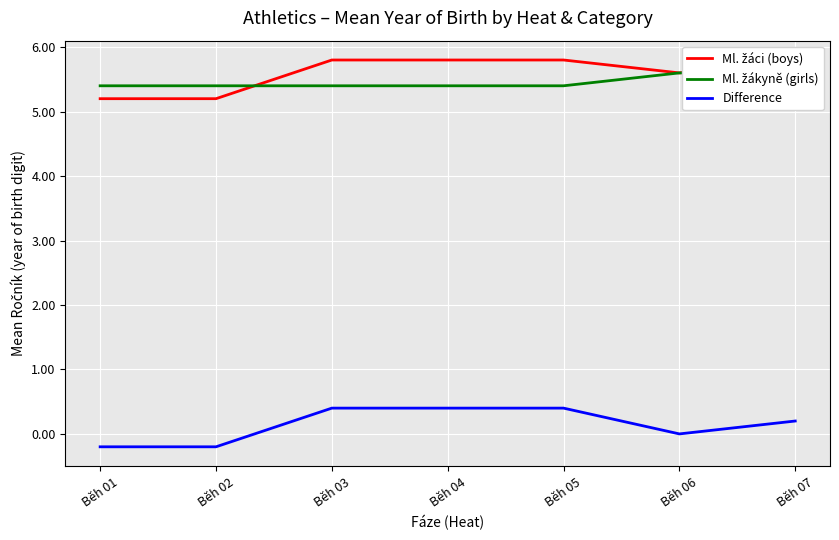

What is the difference between the Ml. žákyně (girls) values at Běh 02 and Běh 06?

0.2